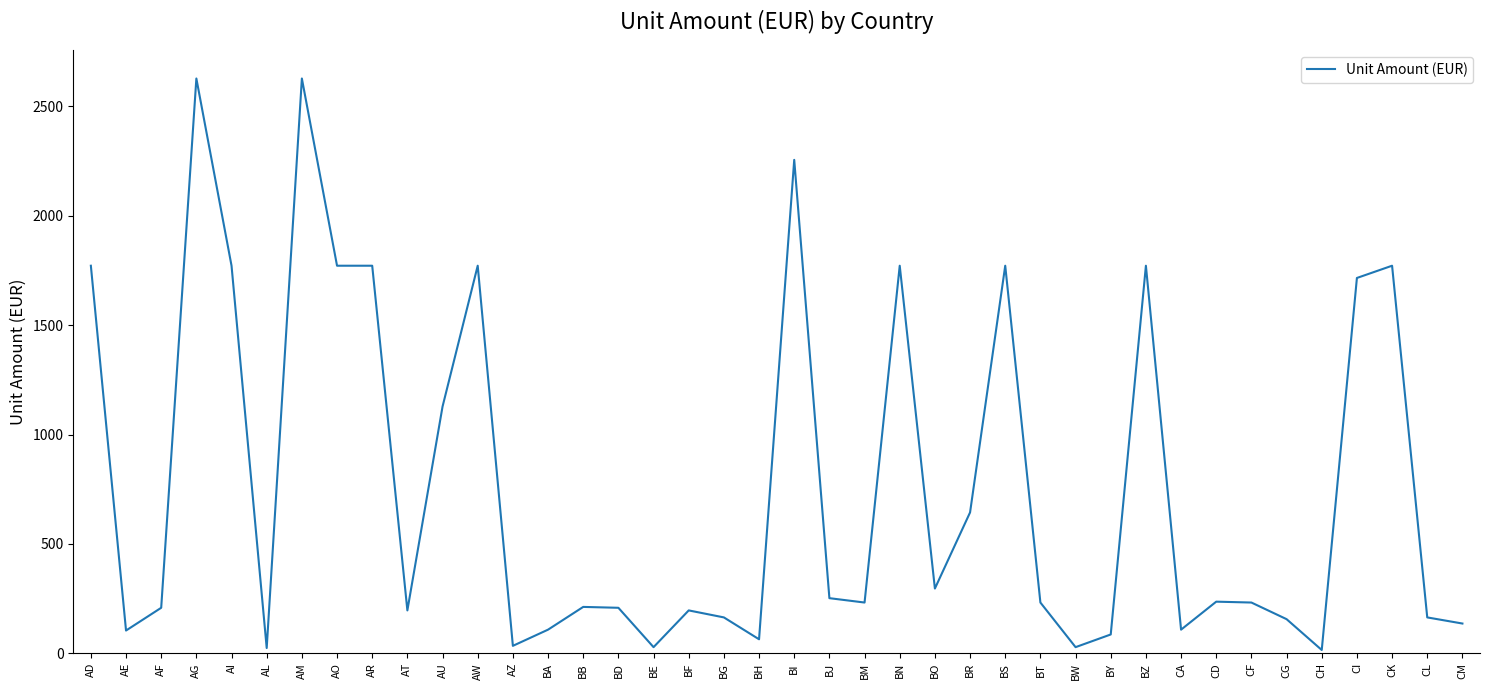

What is the approximate value at CL, to the nearest 50?

150